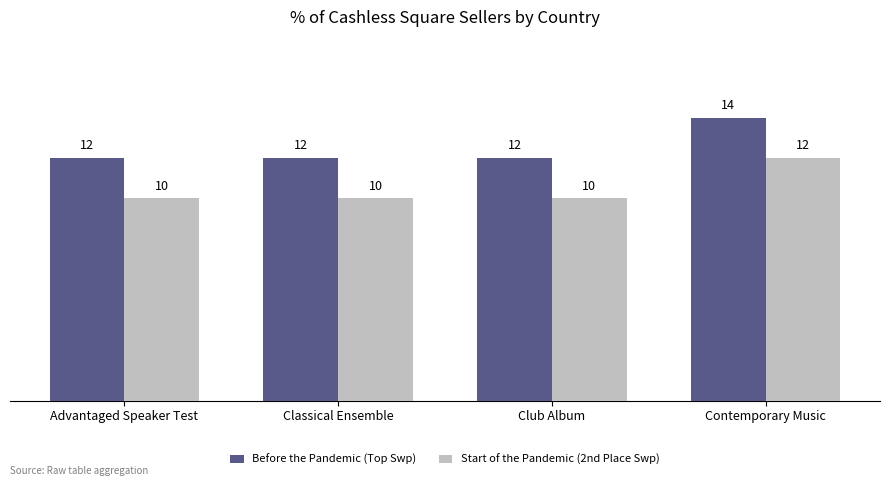

Is the value of Start of the Pandemic (2nd Place Swp) at Advantaged Speaker Test greater than the value of Before the Pandemic (Top Swp) at Contemporary Music?

No